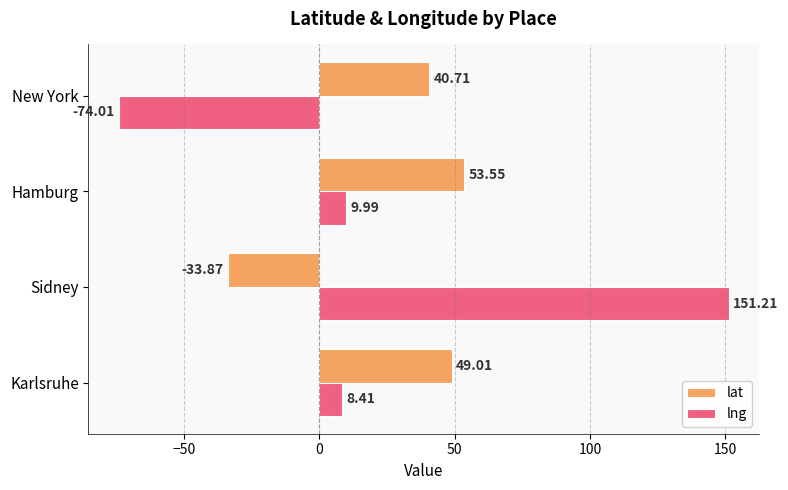

How many data points in lat are less than 49?

2